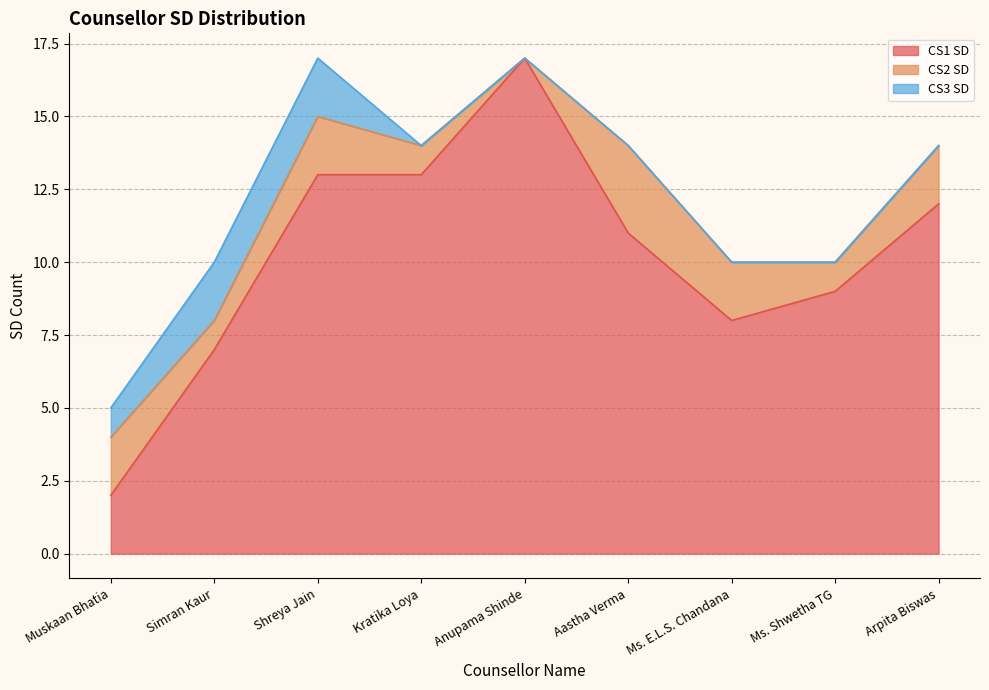

Which label corresponds to the largest value in the chart?

Anupama Shinde